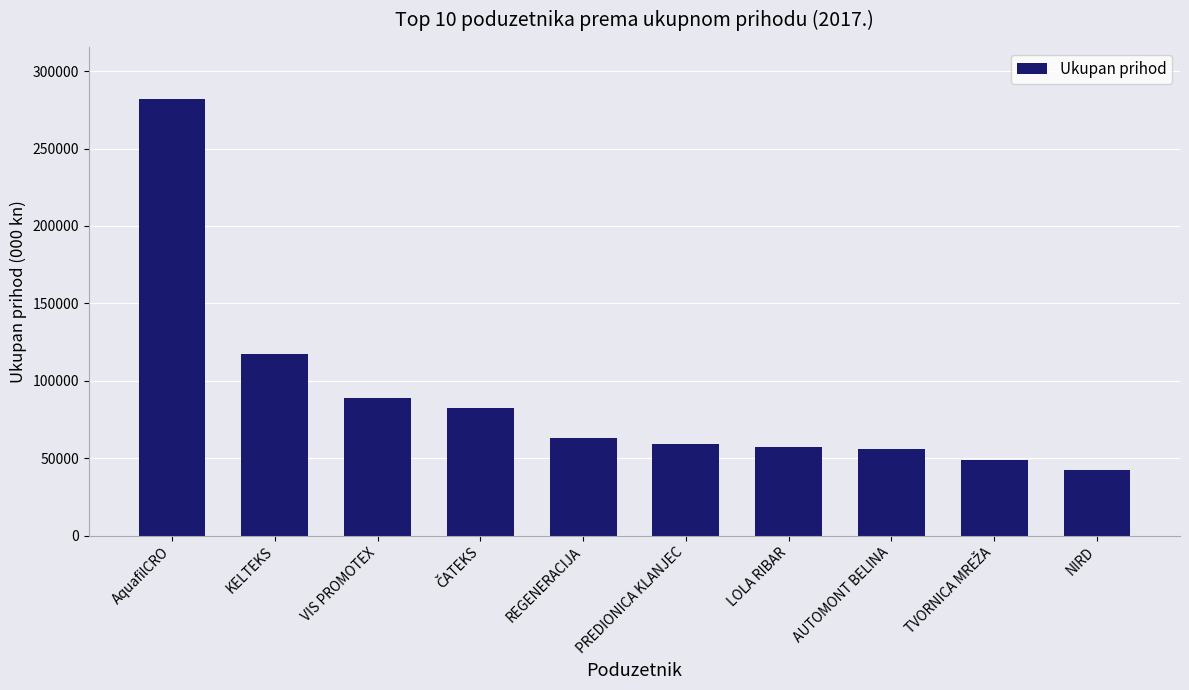

At which label does the data first exceed 62991?

AquafilCRO